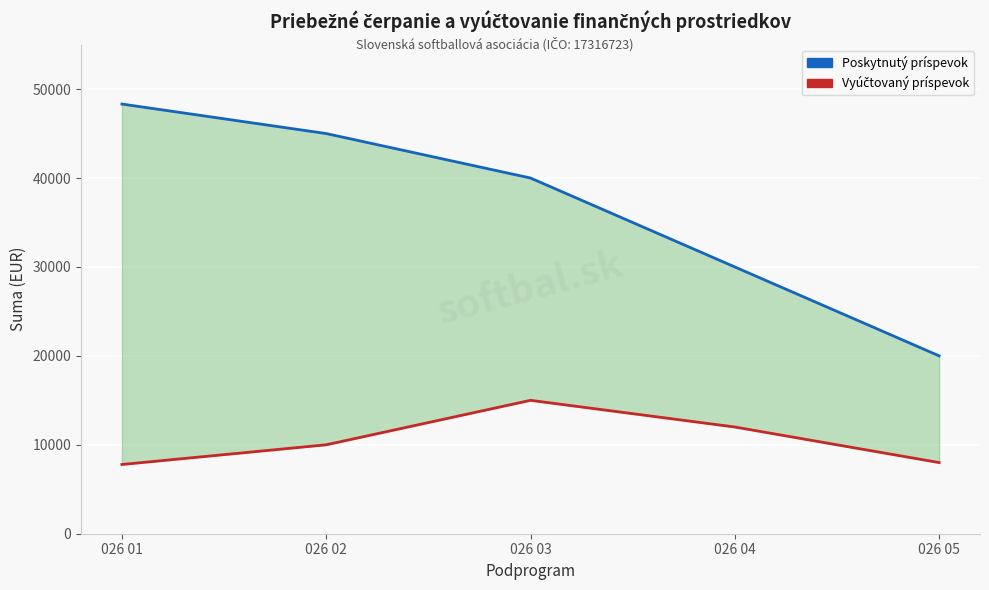

At which label does Vyúčtovaný príspevok first exceed 10000?

026 03